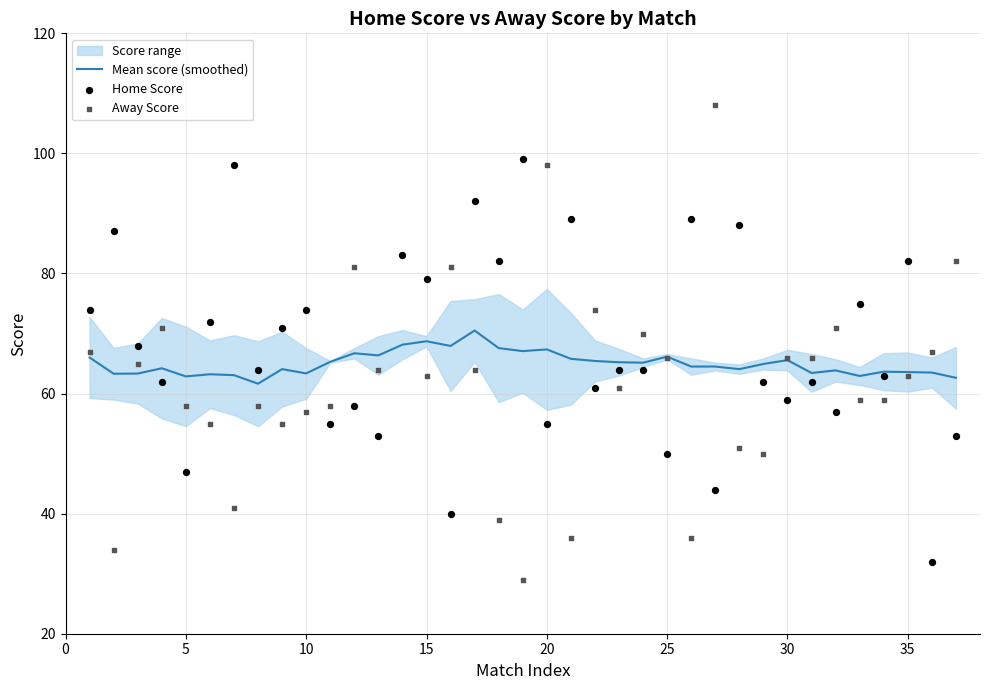

What is the highest value of the Mean score (smoothed) series?

70.5